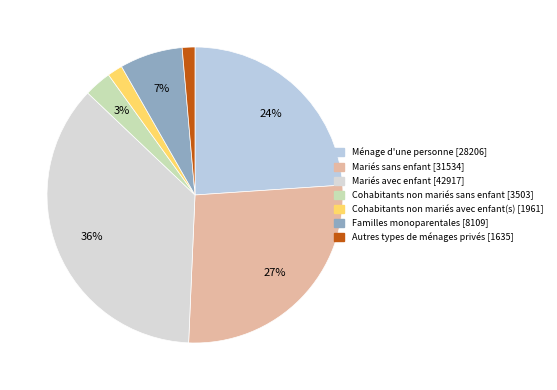

Combined, do Mariés avec enfant and Mariés sans enfant account for over 50%?

Yes